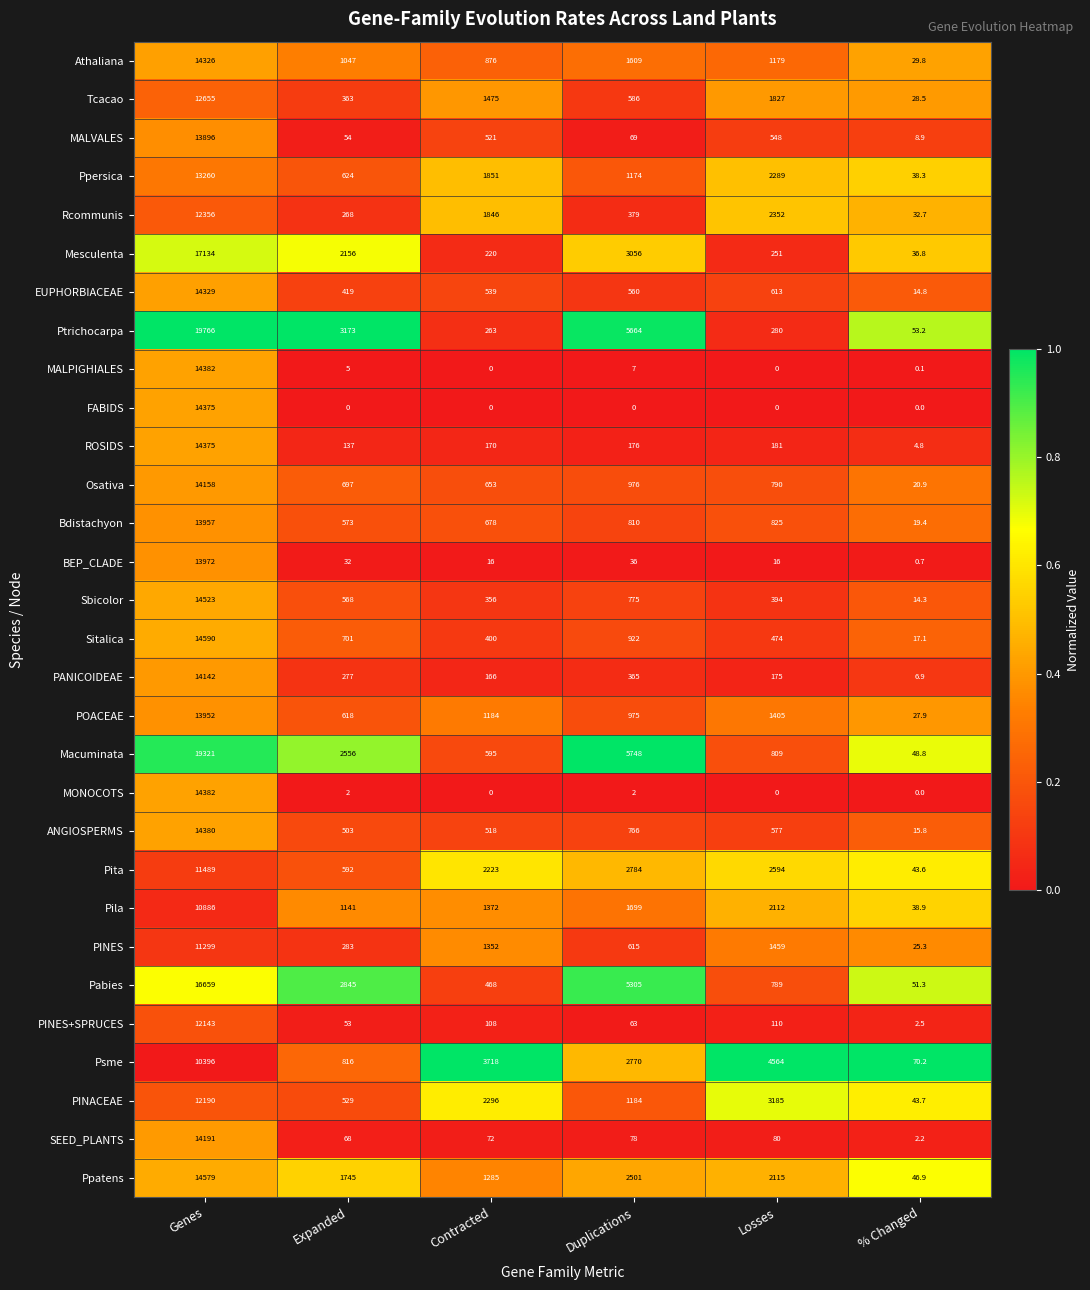

At how many categories does at least one series exceed 0?

6